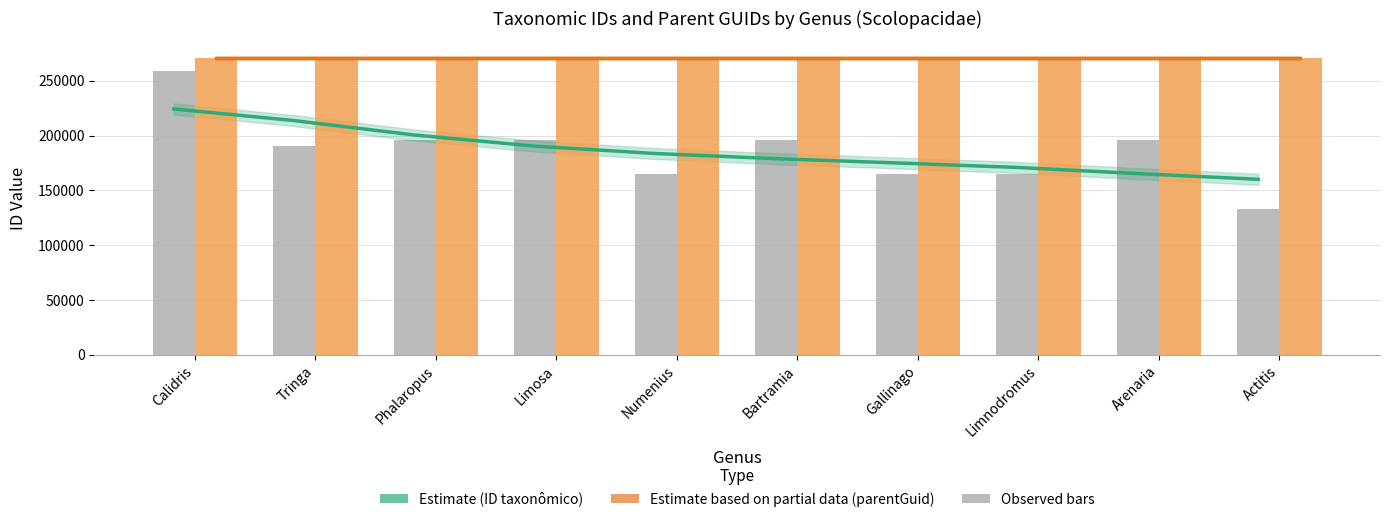

Which category has the highest value across all series?

Calidris